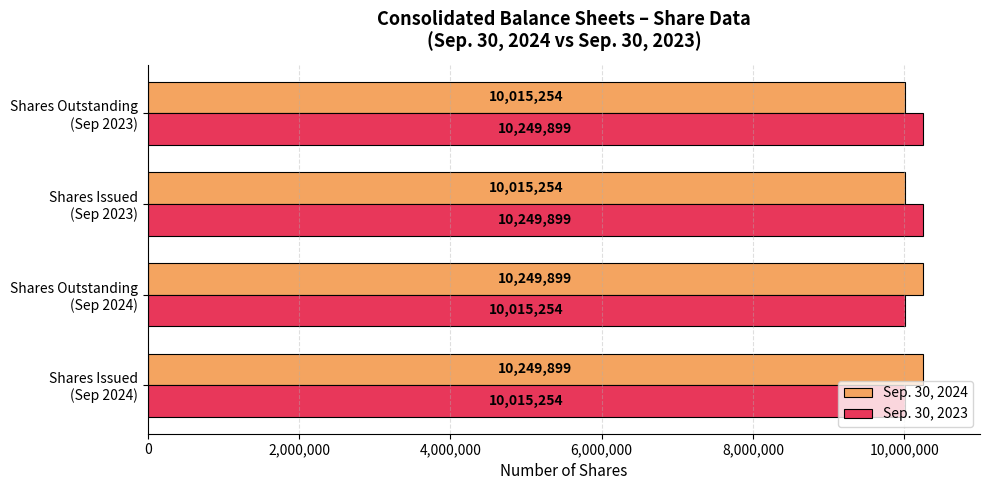

What is the greatest value displayed?

10249899